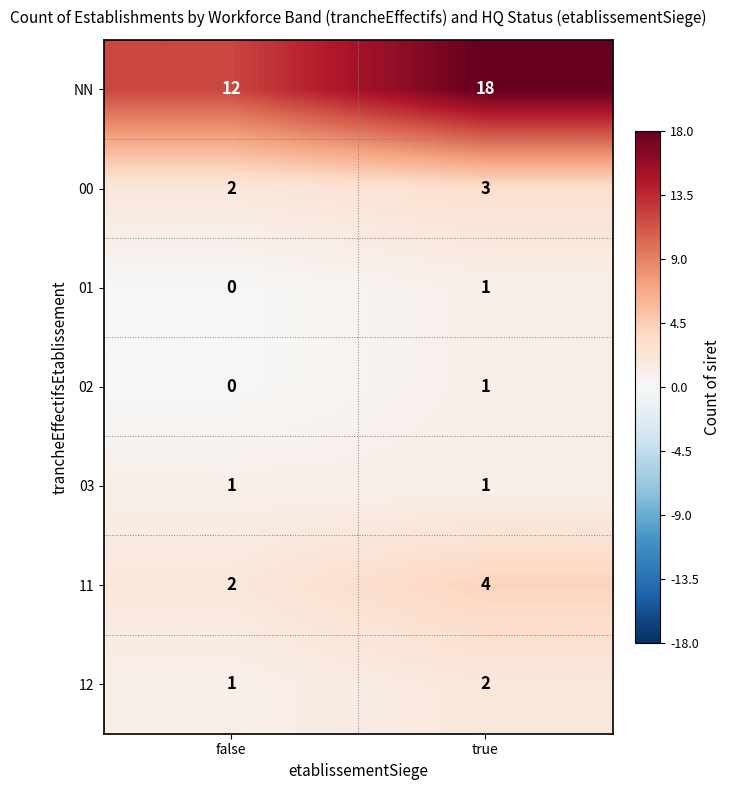

Where is 00 nearest to the value 2?

false